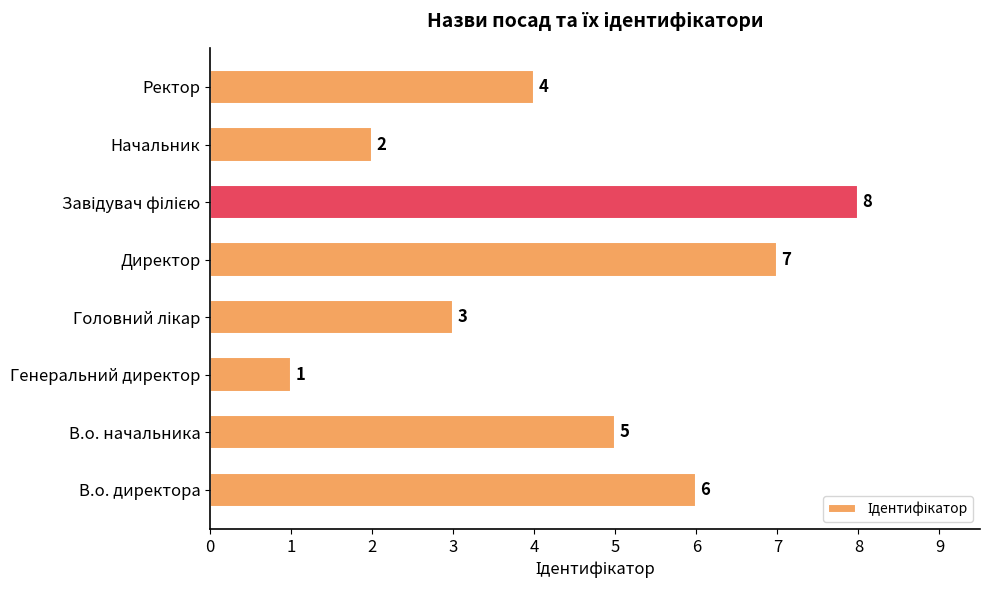

Count the values in the range 3 to 7.

5